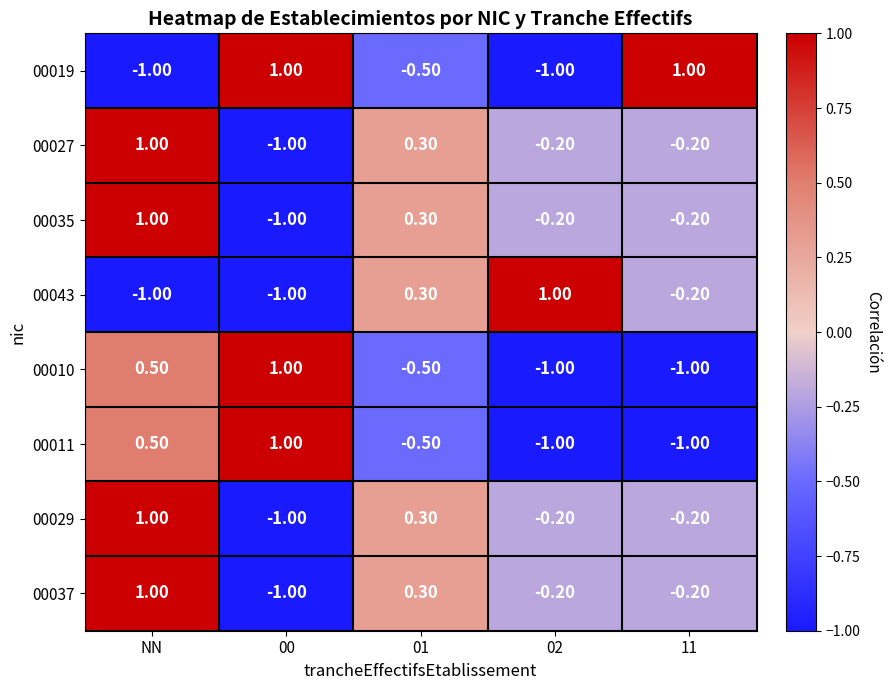

What is the difference between the highest and lowest values at 00?

2.0